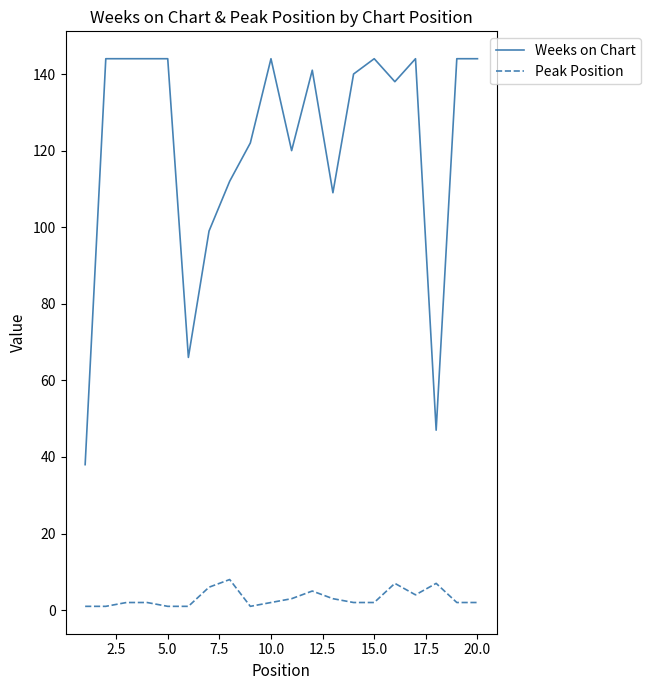

Rank the series by their maximum value, from lowest to highest.

Peak Position, Weeks on Chart